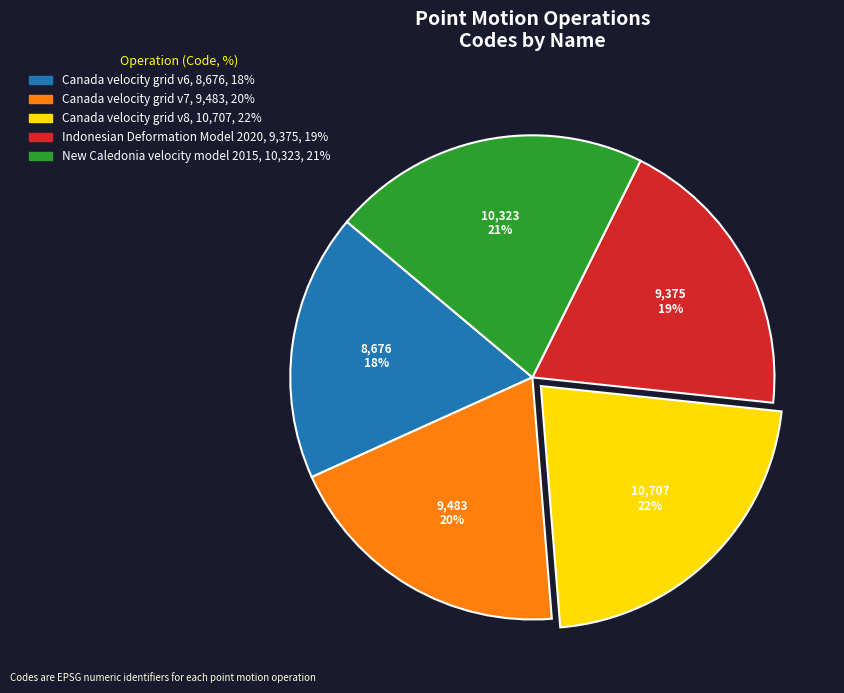

Count the number of slices in the pie.

5